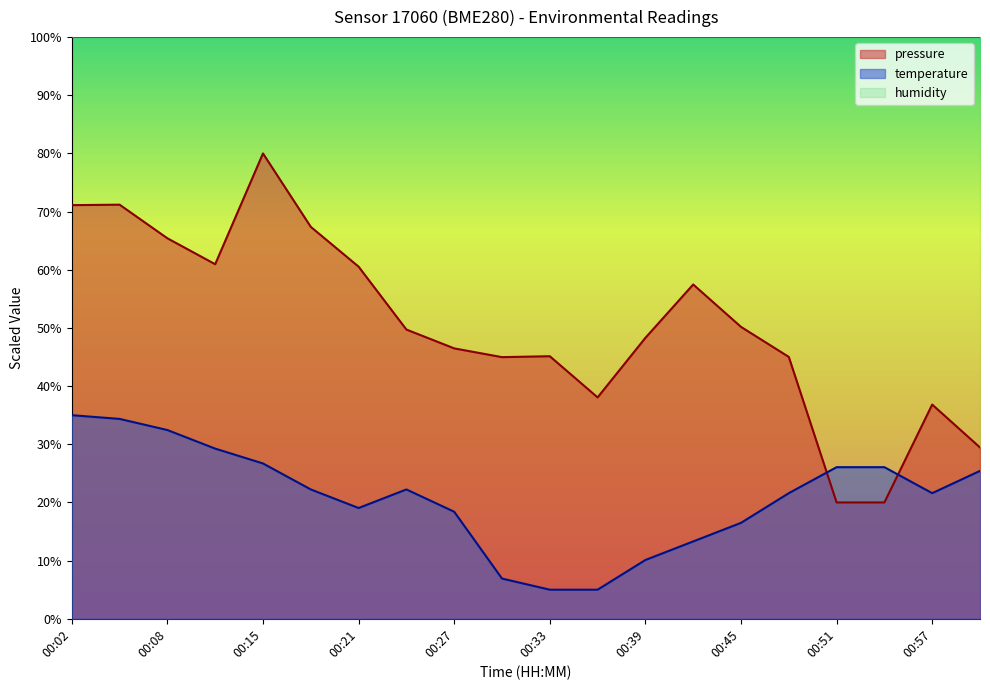

What is the sum of all temperature values?

417.2